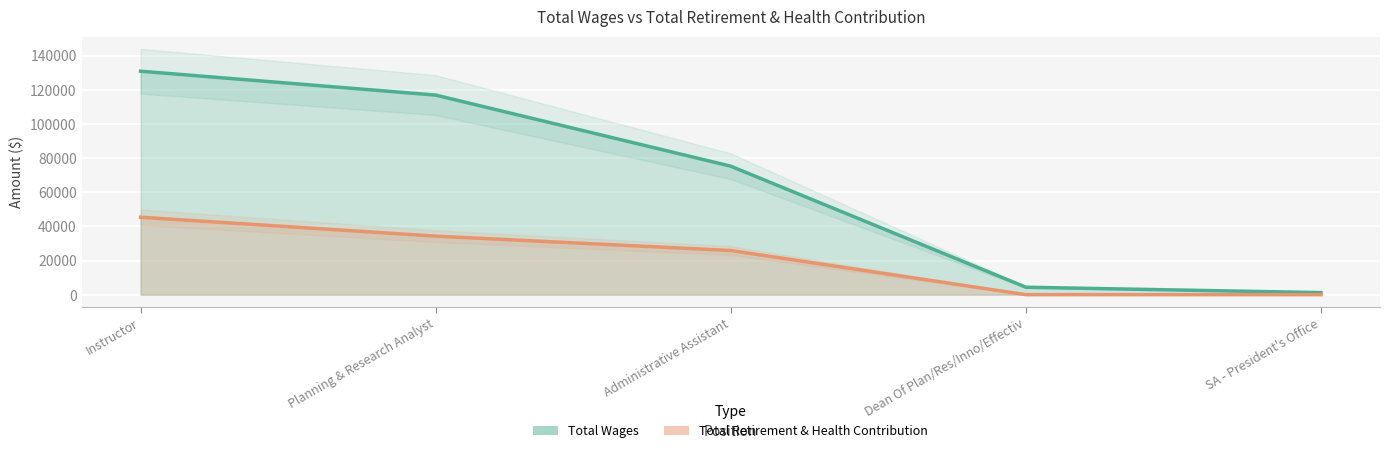

True or false: Total Wages has a value of 123710 at Administrative Assistant.

False